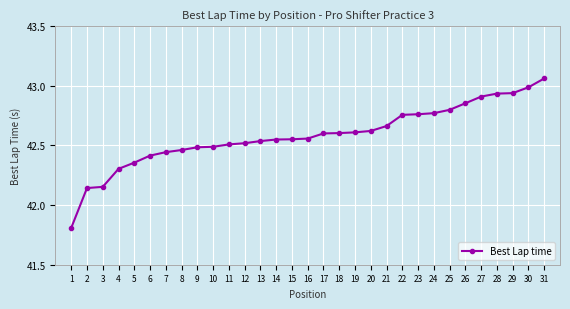

Which category has the highest value across all series?

31